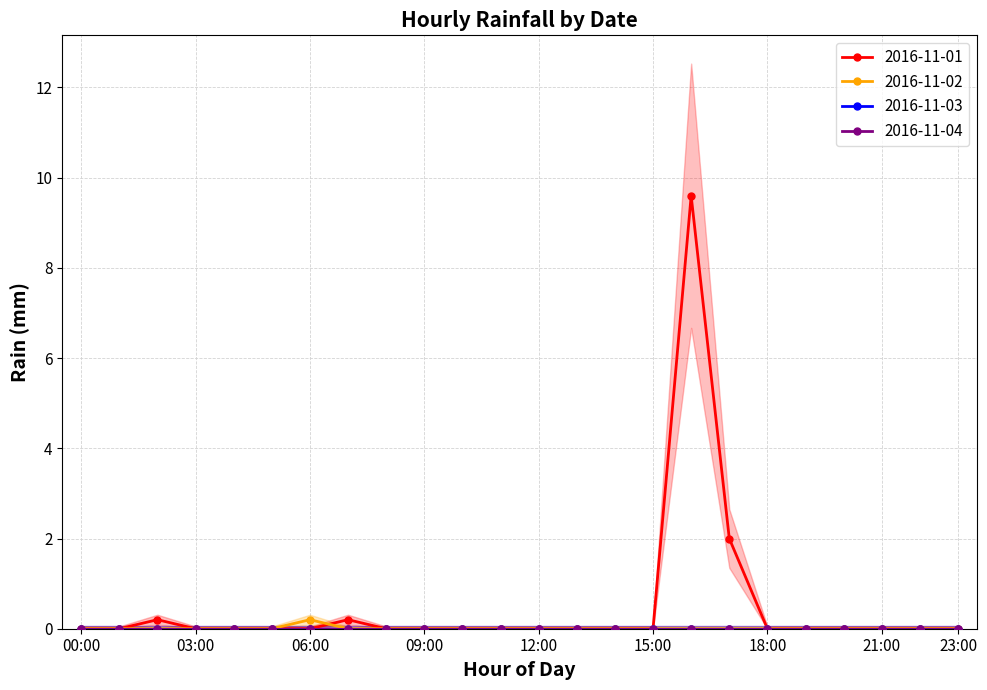

How many times do 2016-11-02 and 2016-11-01 cross each other?

1